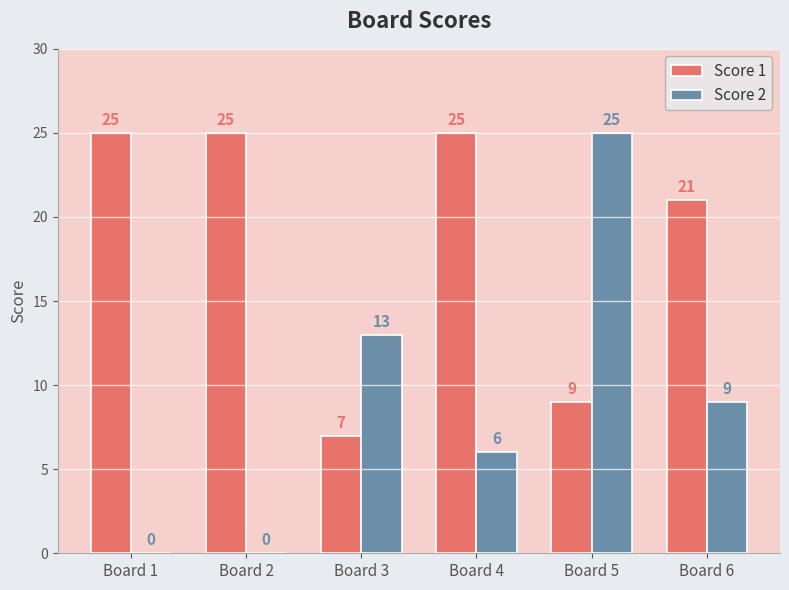

Which series has the widest spread of values?

Score 2